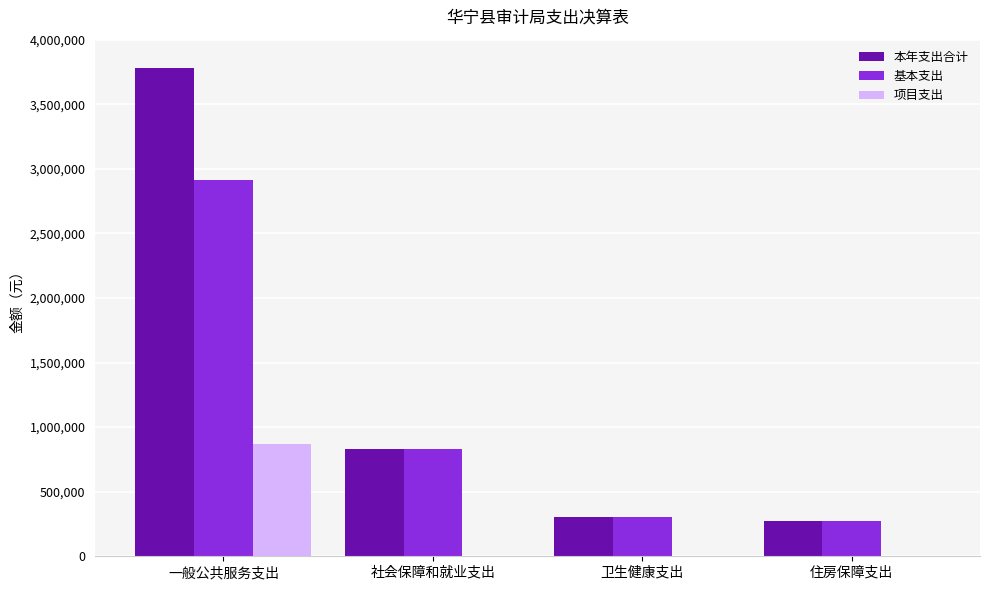

At which category is the sum across all series the highest?

一般公共服务支出